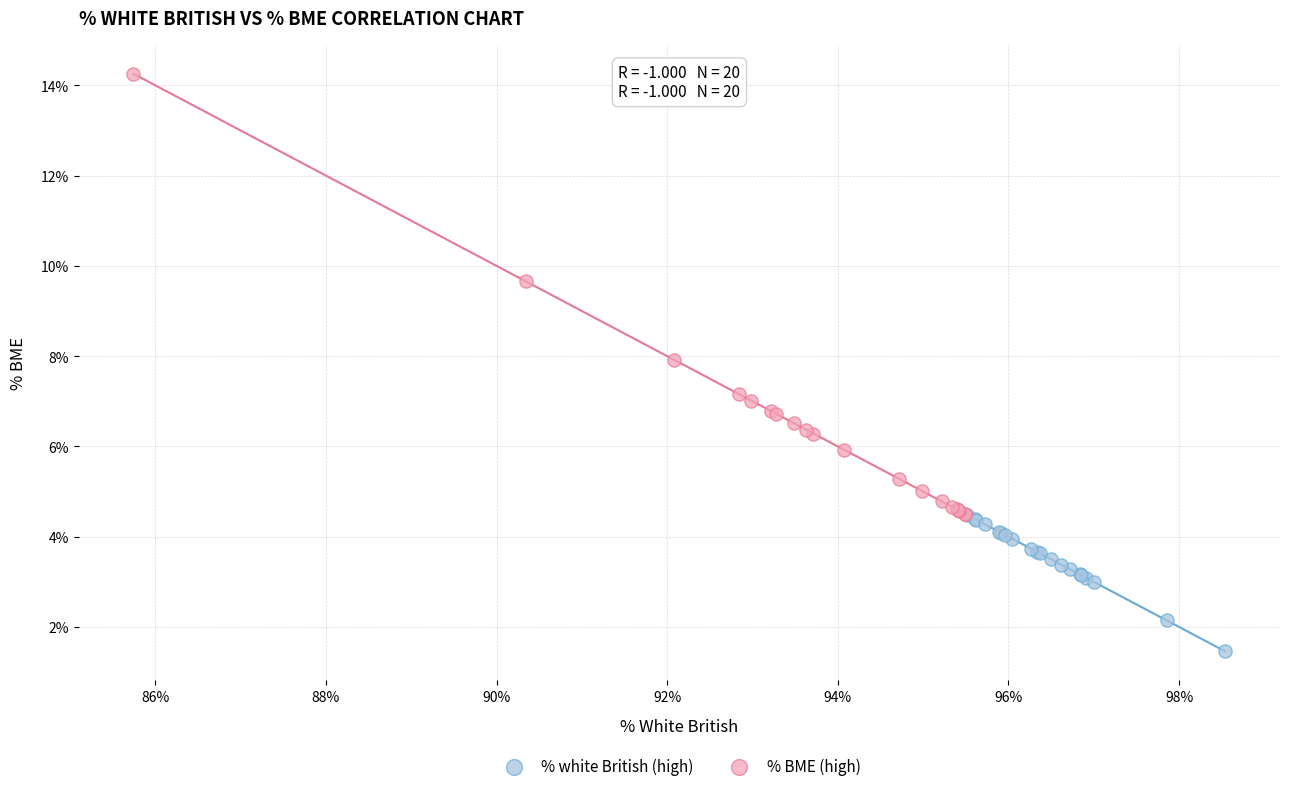

Which series reaches the maximum Y coordinate?

% BME (high)